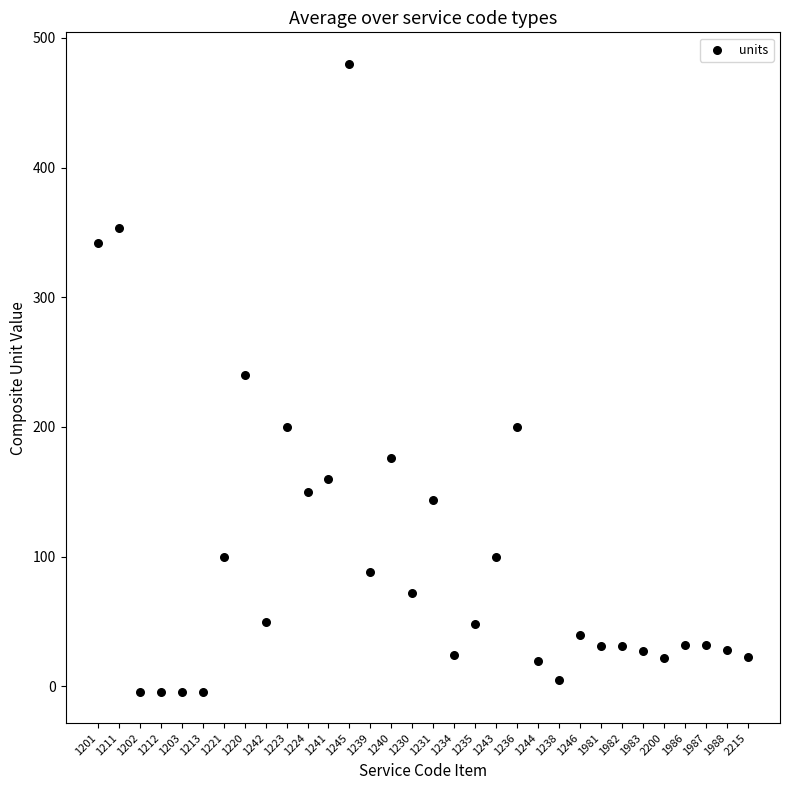

What is the range of Y values (max minus min)?

484